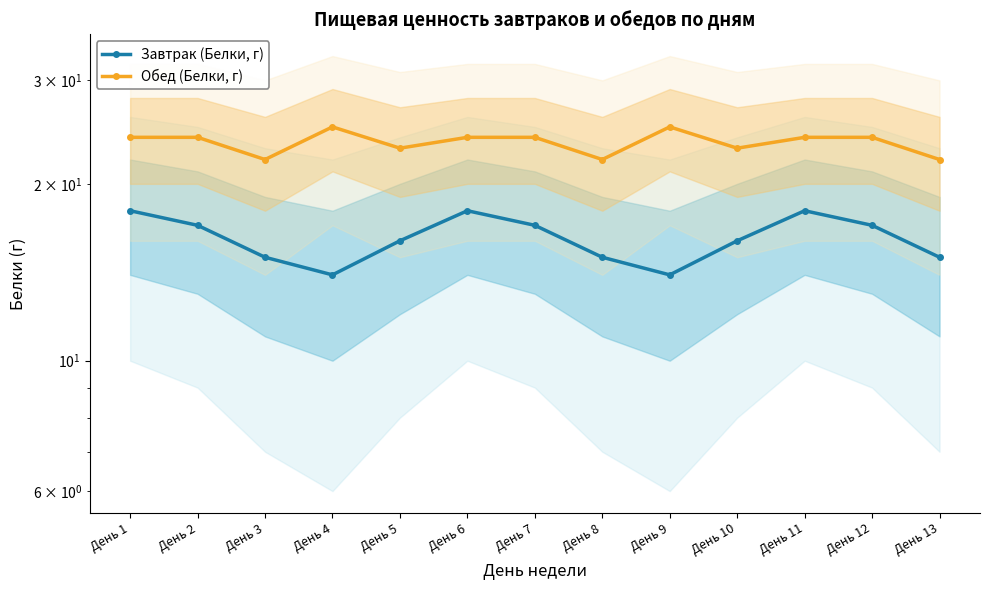

Count the Завтрак (Белки, г) values in the range 15 to 17.

8